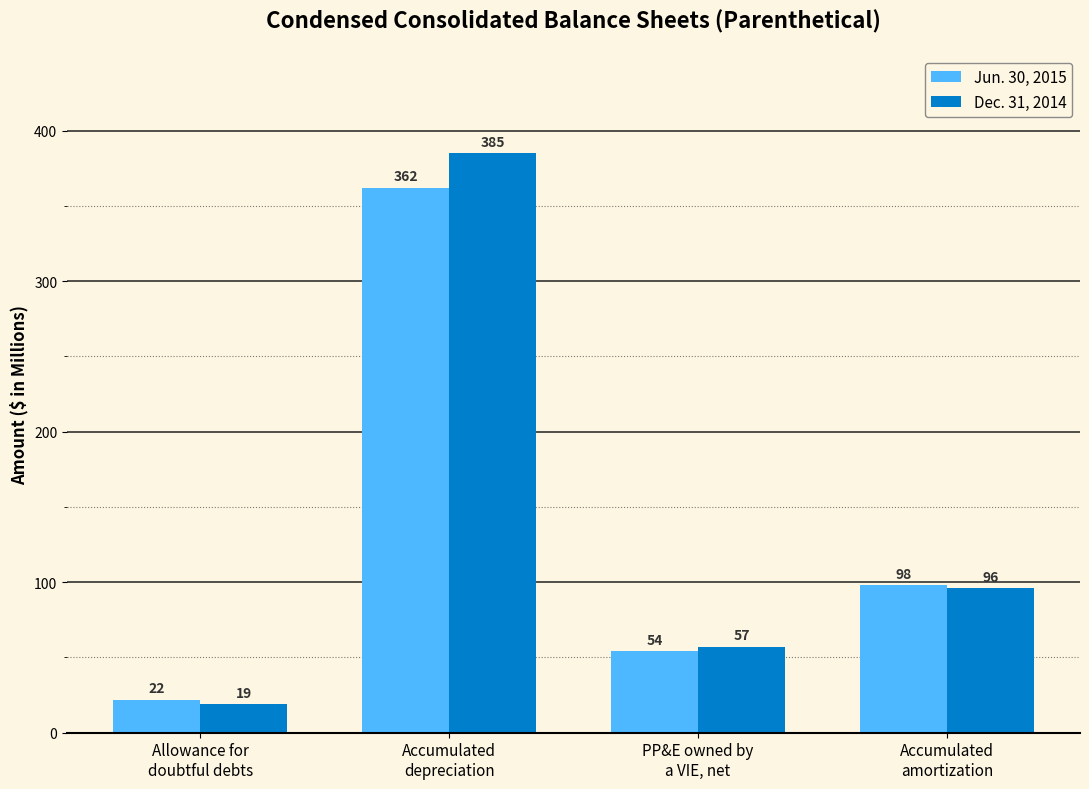

How many groups of bars are there?

4